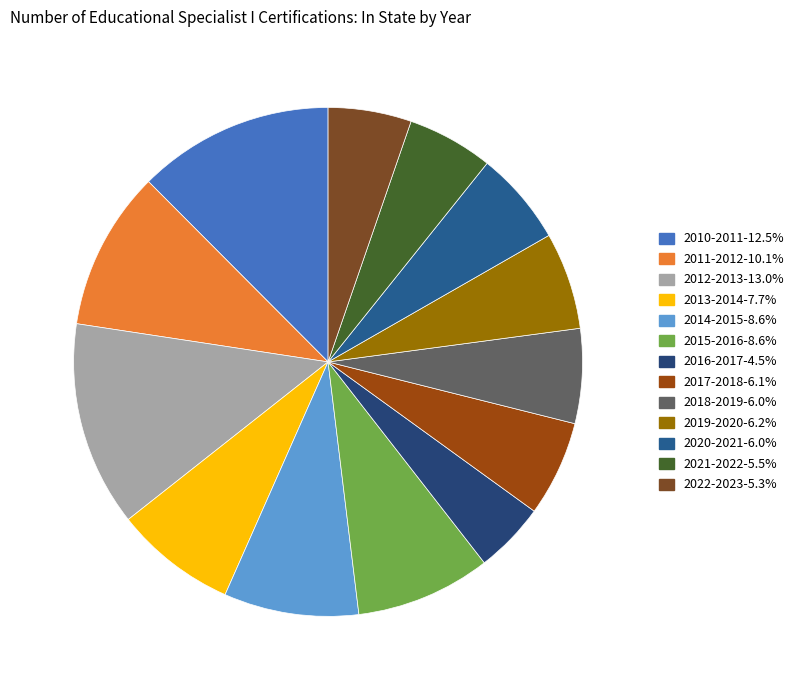

Does 2017-2018 account for over 50% of the chart?

No